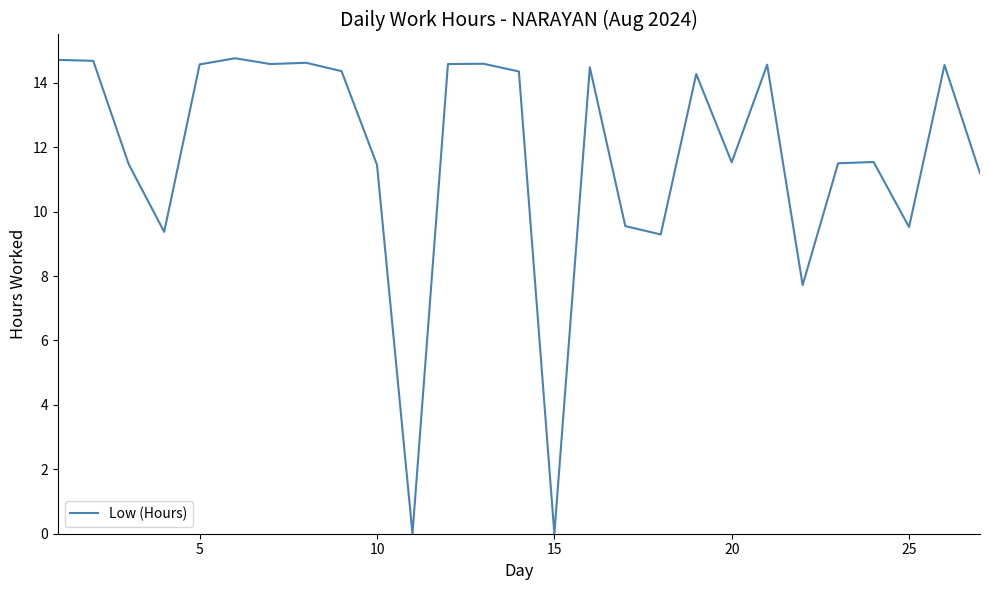

What is the difference between the maximum and minimum values?

14.8